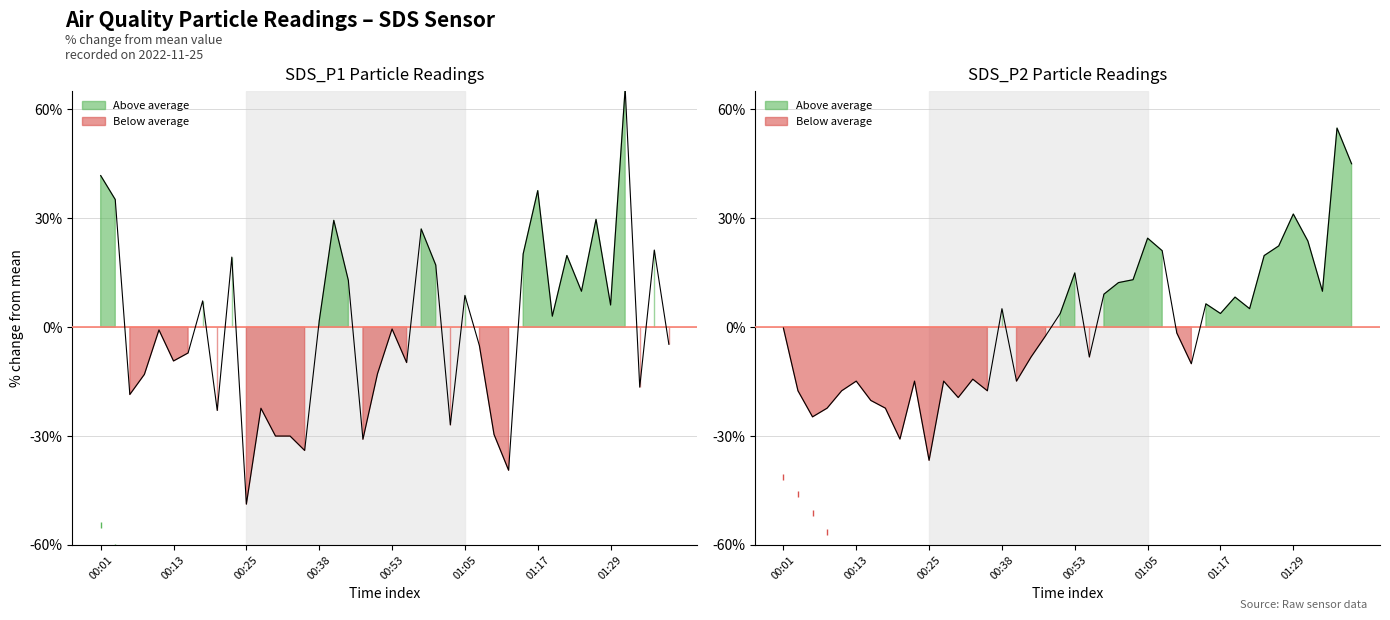

Where is the first local maximum for SDS_P1?

00:11